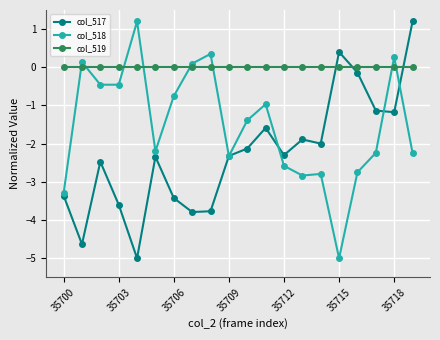

True or false: col_517 has more than 1 points higher than both neighbors.

True